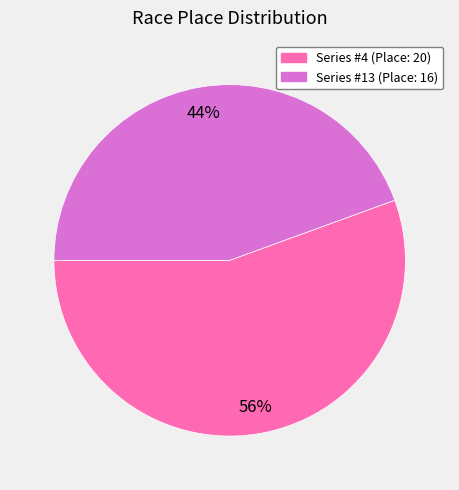

To the nearest percent, what is the average slice percentage?

50%